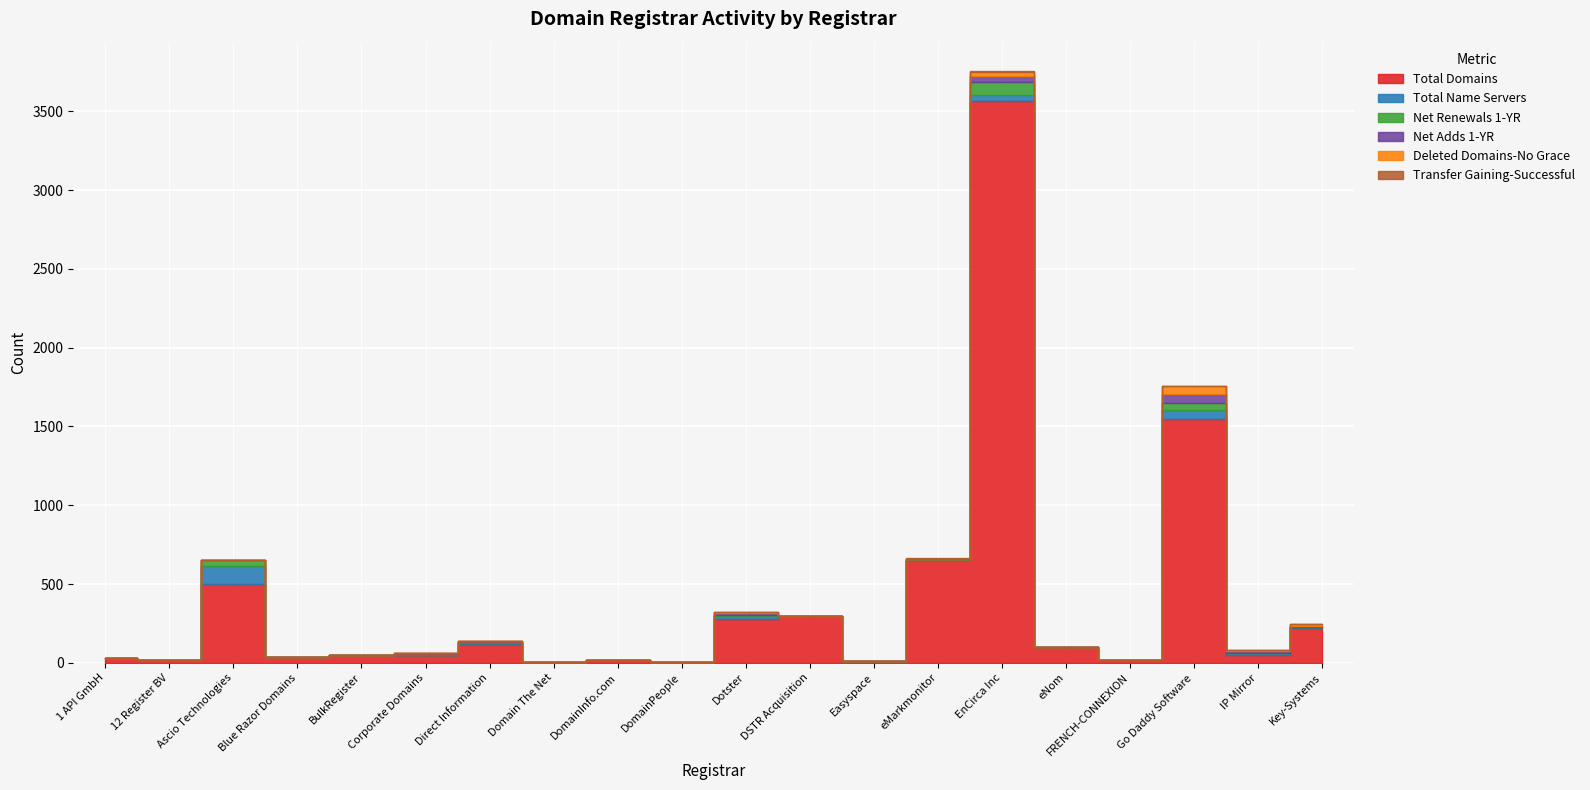

True or false: Net Renewals 1-YR has a value of 1 at DSTR Acquisition.

True